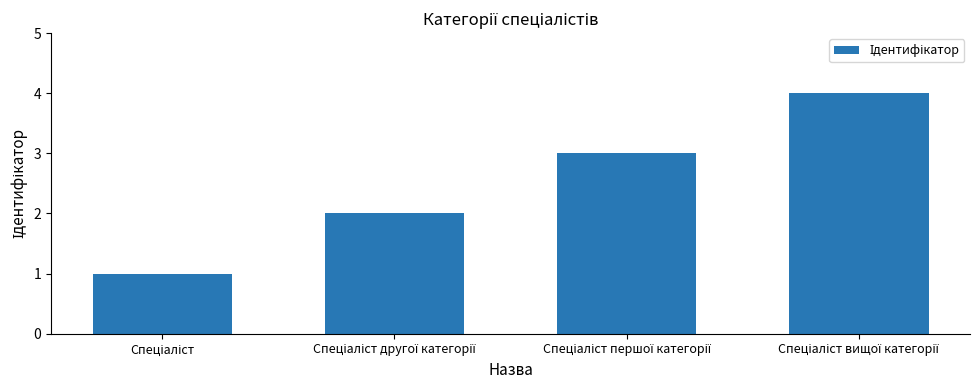

What is the maximum value shown in the chart?

4